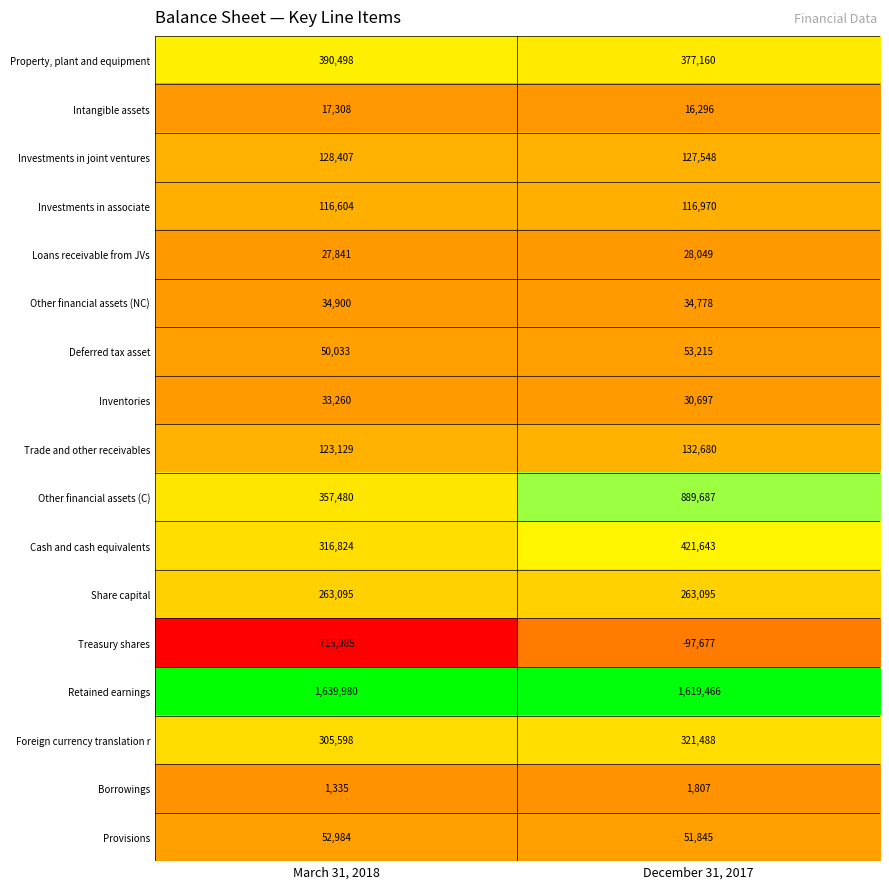

What is the total value across all series at March 31, 2018?

3143291